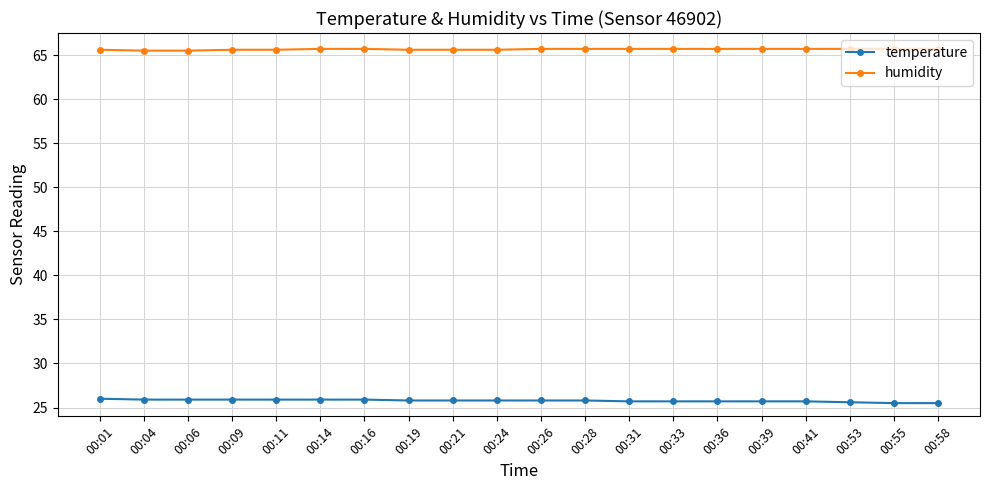

How many temperature values are between 25 and 26?

20